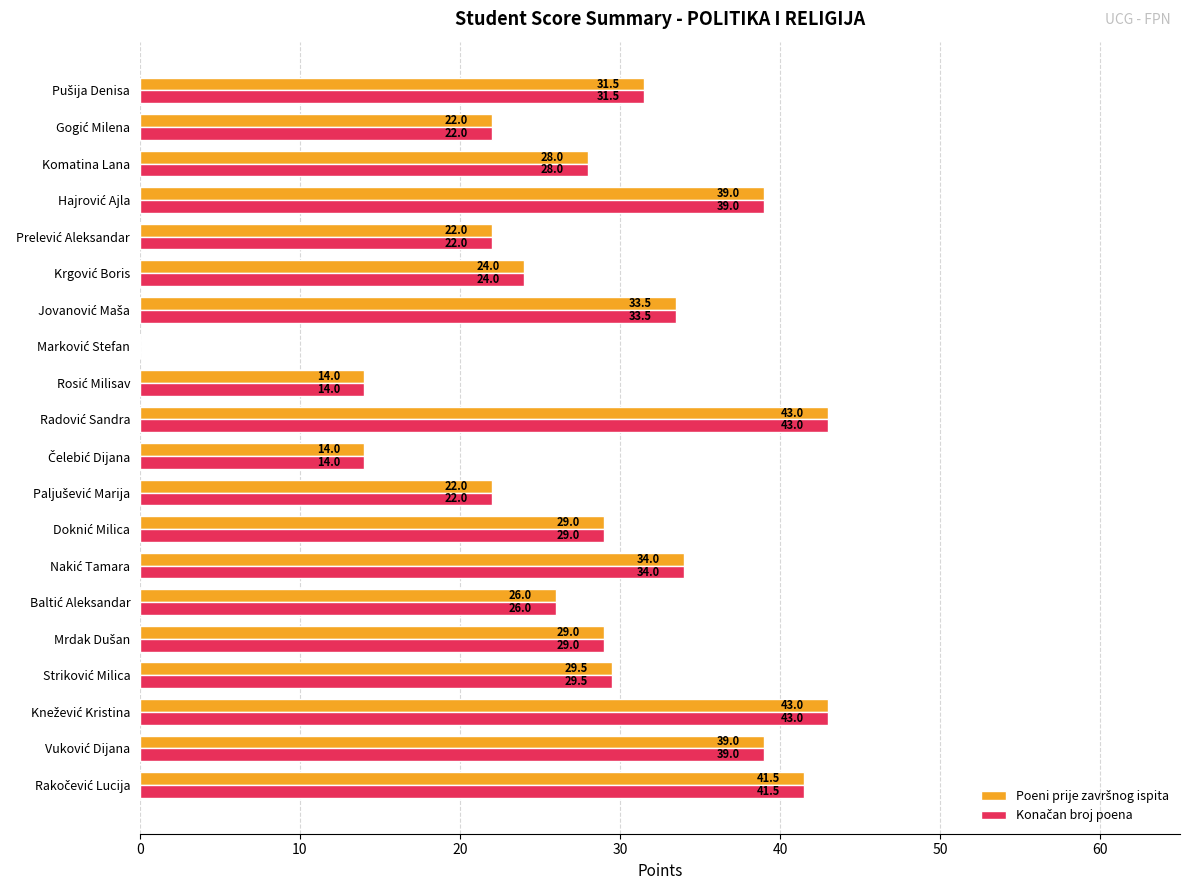

What is the maximum value shown in the chart?

43.0